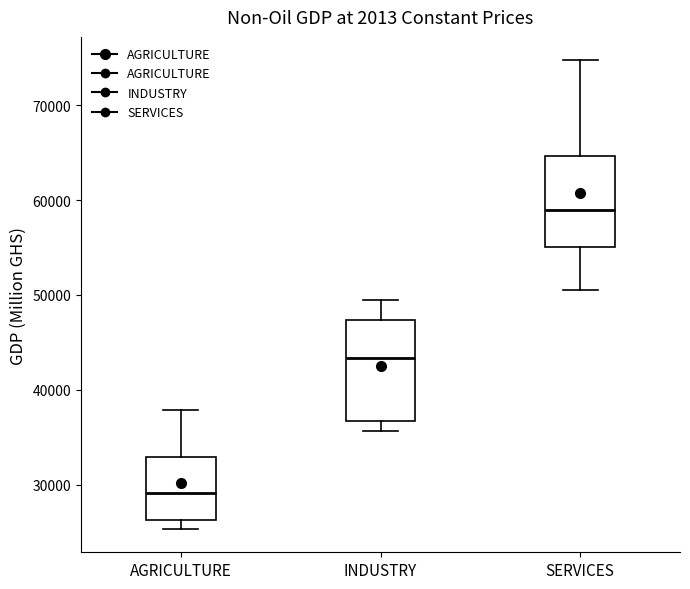

Reading left to right, transcribe this box plot: for each box, give where its median line is, the range the box spans, and where its two whiskers end, as read against the y-axis. The values are not printed on the chart, so give them approximately, as read against the axis.

AGRICULTURE: median 29000, box 26000 to 33000, whiskers 25000 to 38000
INDUSTRY: median 43000, box 37000 to 47000, whiskers 36000 to 49000
SERVICES: median 59000, box 55000 to 65000, whiskers 51000 to 75000